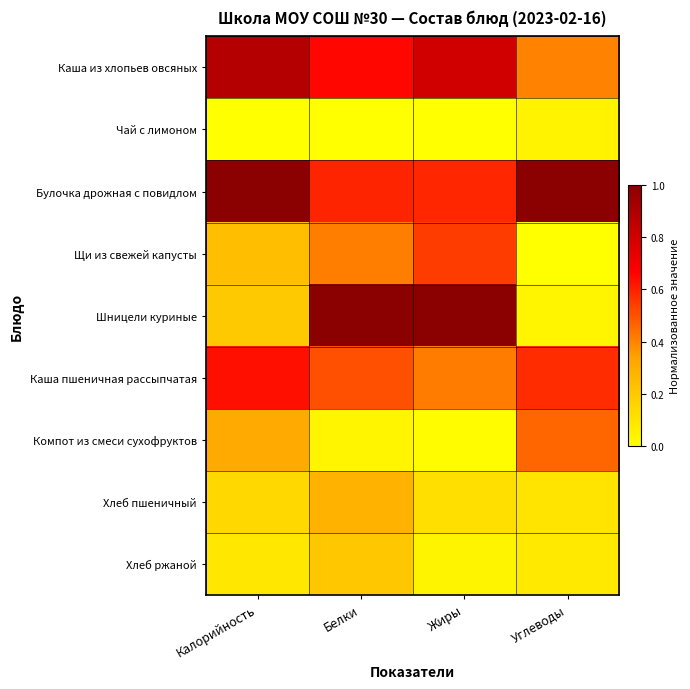

What is the total value across all series at Углеводы?

2.7